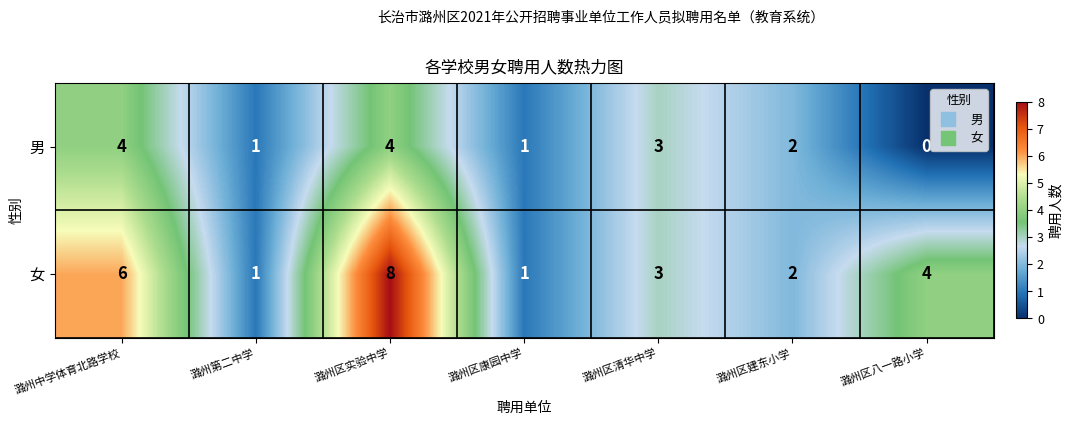

What is the sum of the 女 values at 潞州区清华中学 and 潞州第二中学?

4